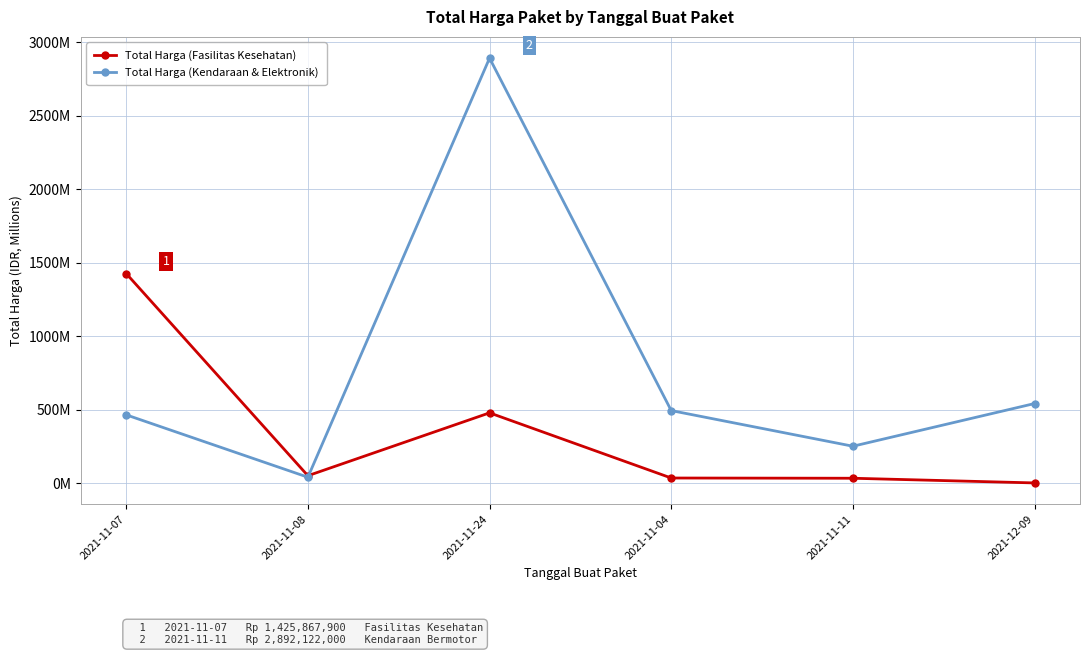

At which category does Total Harga (Kendaraan & Elektronik) reach its first local valley?

2021-11-08